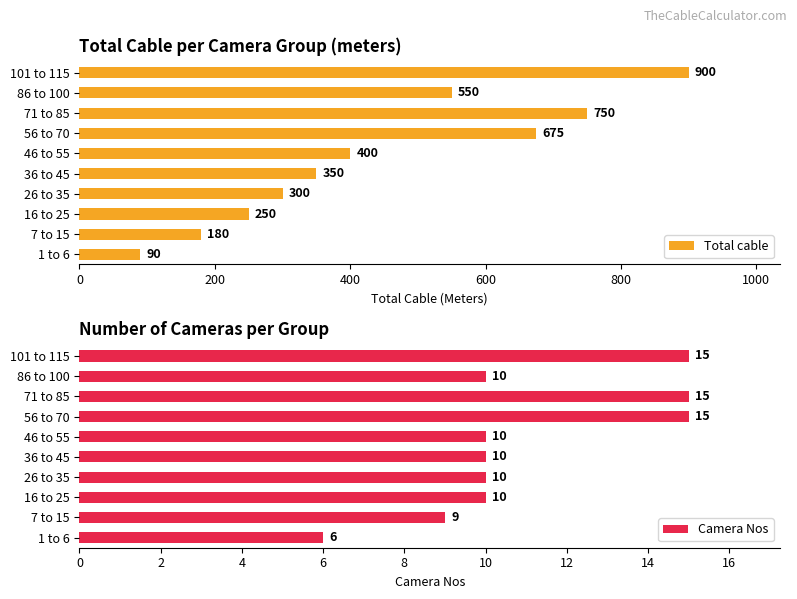

What is the difference between the maximum and minimum values in the Camera Nos series?

9